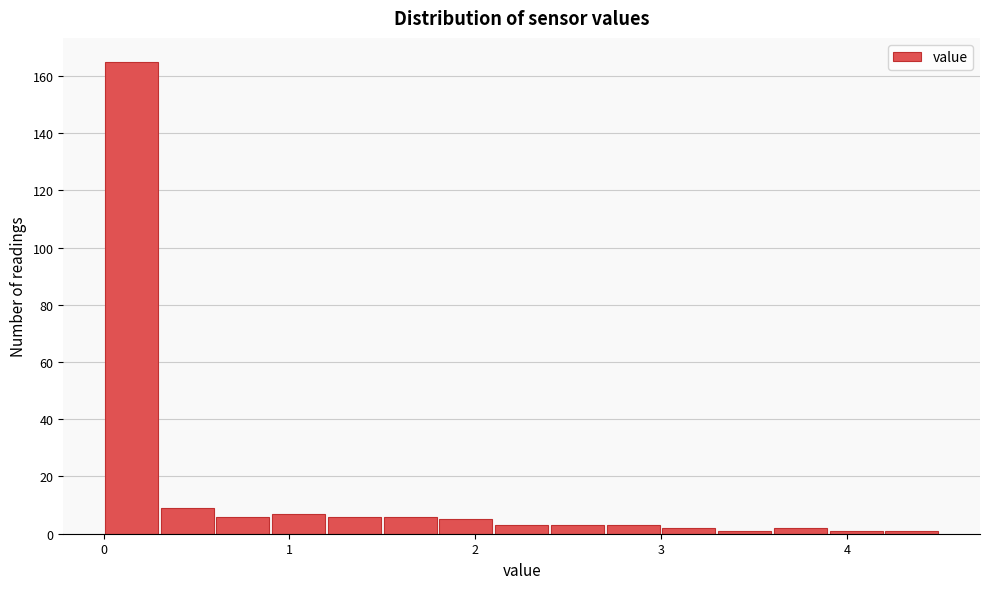

Read against the x-axis, roughly where is the centre of the tallest bar?

0.2